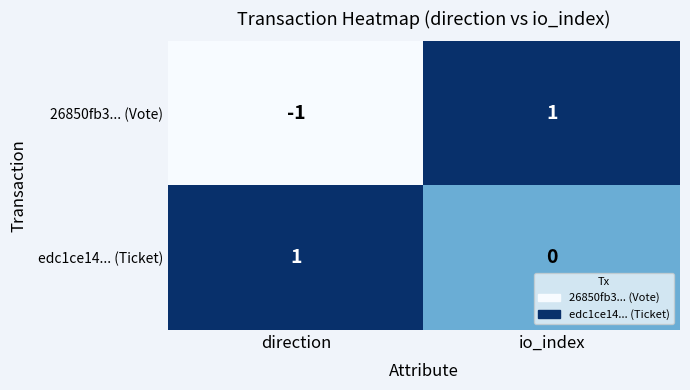

Reading left to right, list all the values displayed in this chart.

26850fb3... (Vote): direction=-1	io_index=1
edc1ce14... (Ticket): direction=1	io_index=0